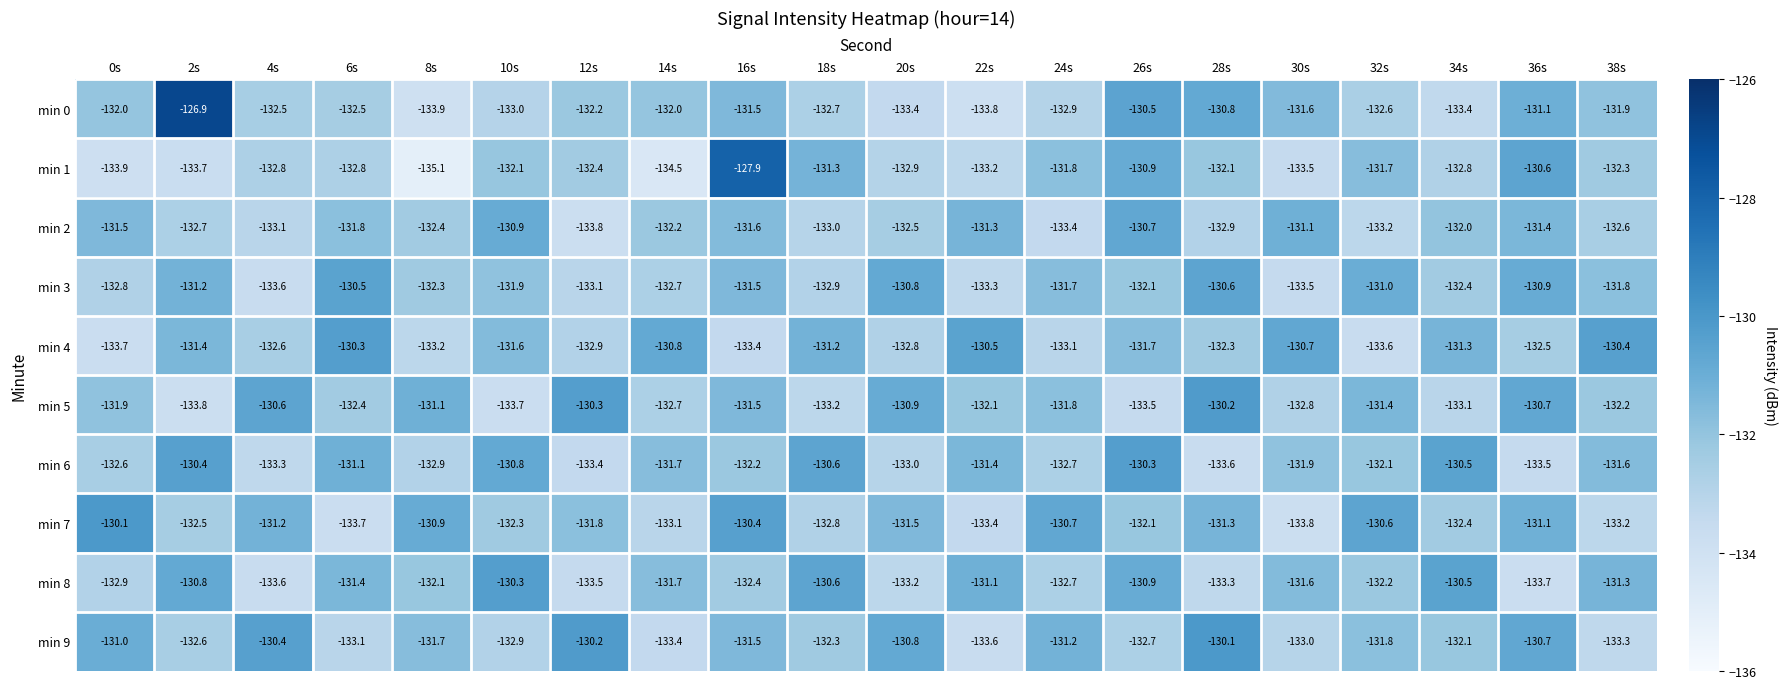

Is the value of min 6 at 12s greater than the value of min 5 at 36s?

No